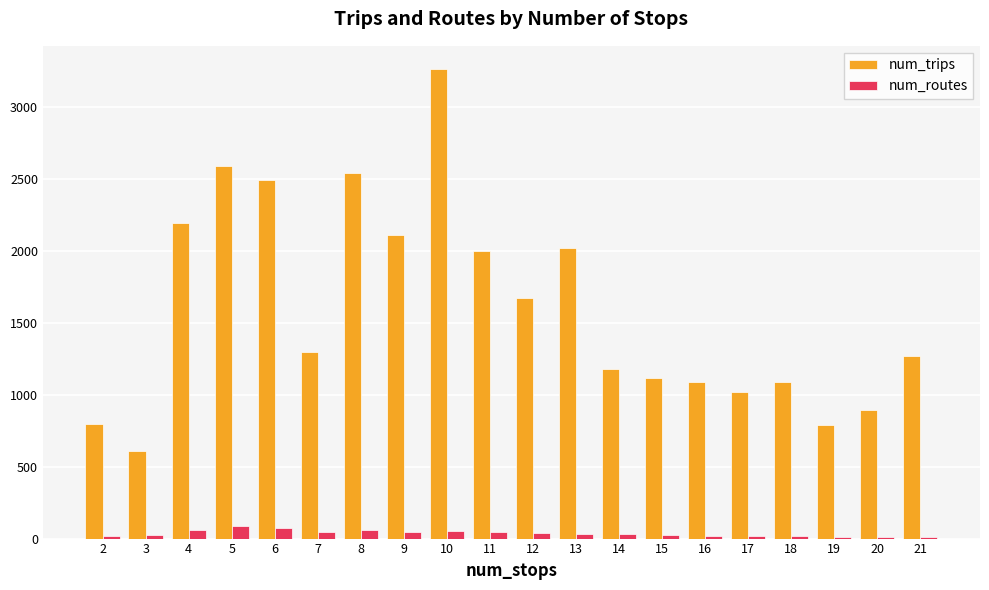

What is the difference between the second highest and second lowest values in the num_routes series?

61